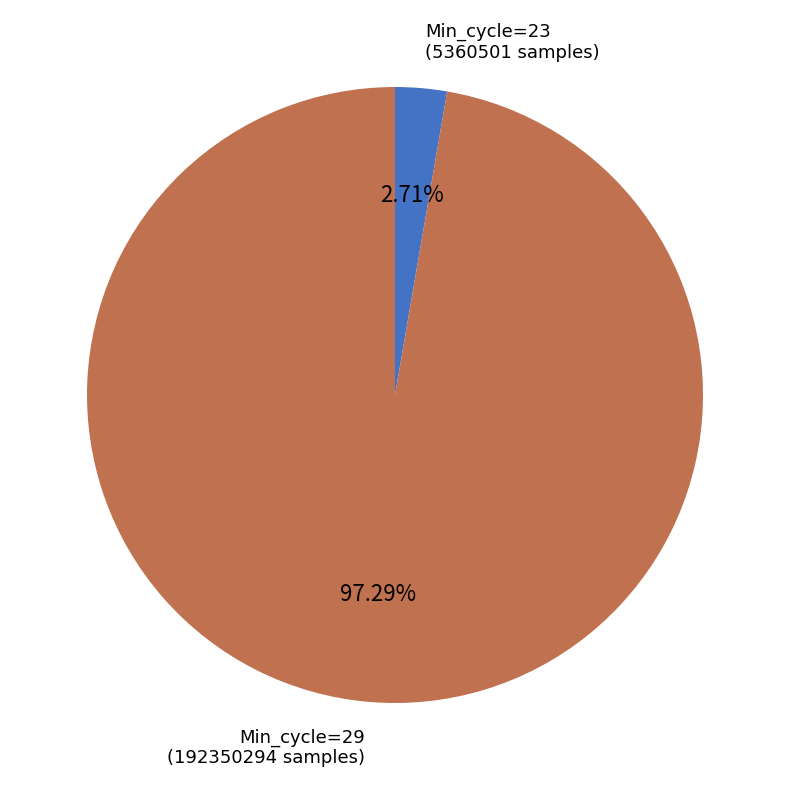

Approximately how many times larger is the value at Min_cycle=29 compared to Min_cycle=23?

35.9